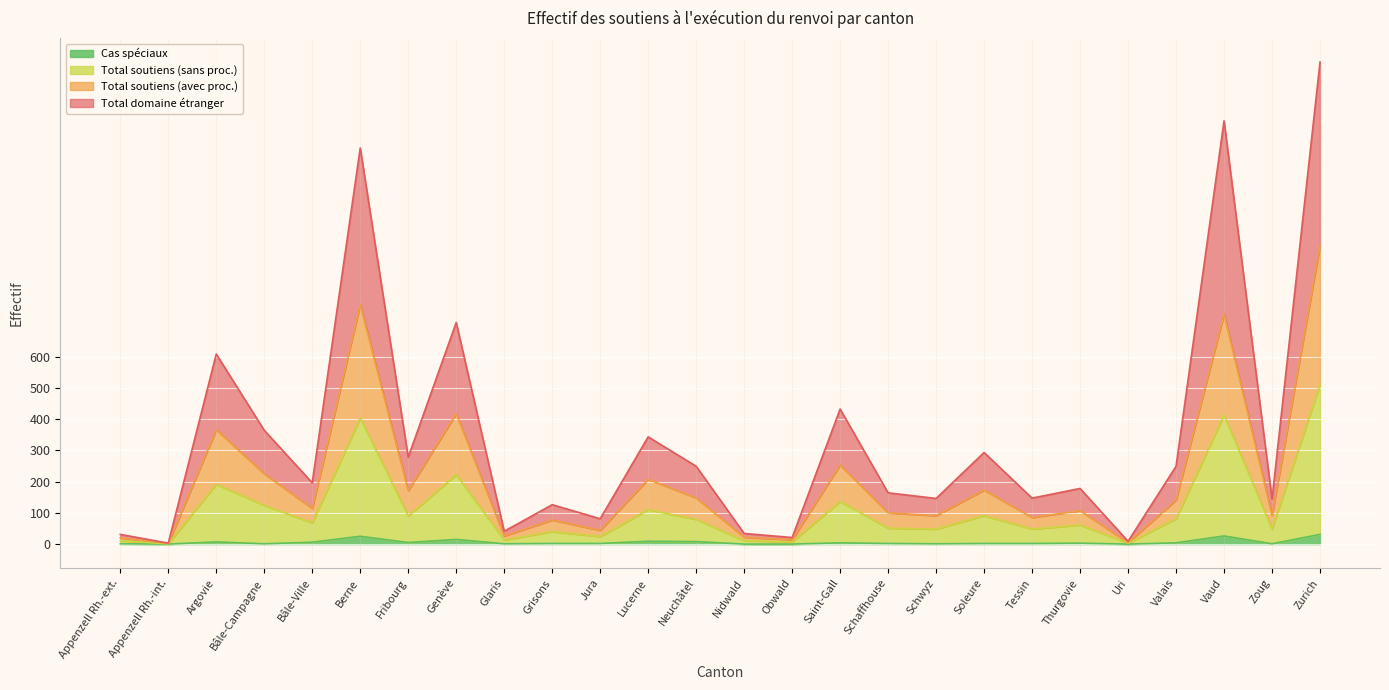

How many lines are shown in the chart?

4